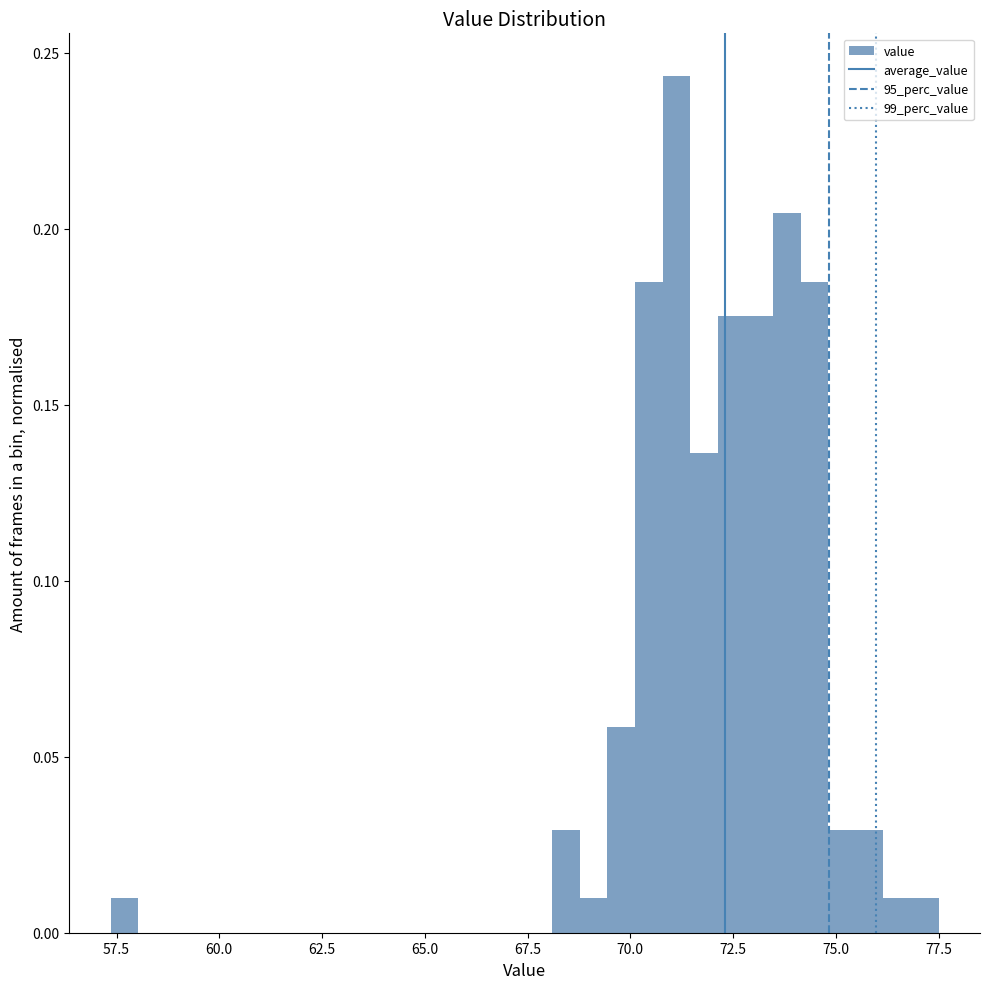

Around what value on the x-axis is the tallest bar? Give the approximate position of its centre, as read against the axis.

71.0